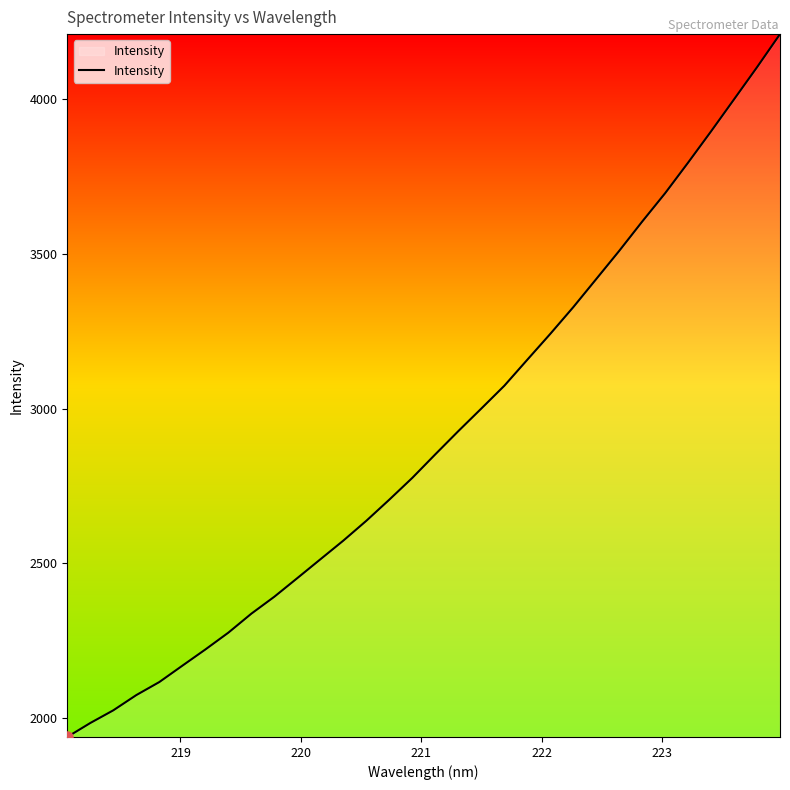

True or false: there are more than 2 points higher than both neighbors.

False